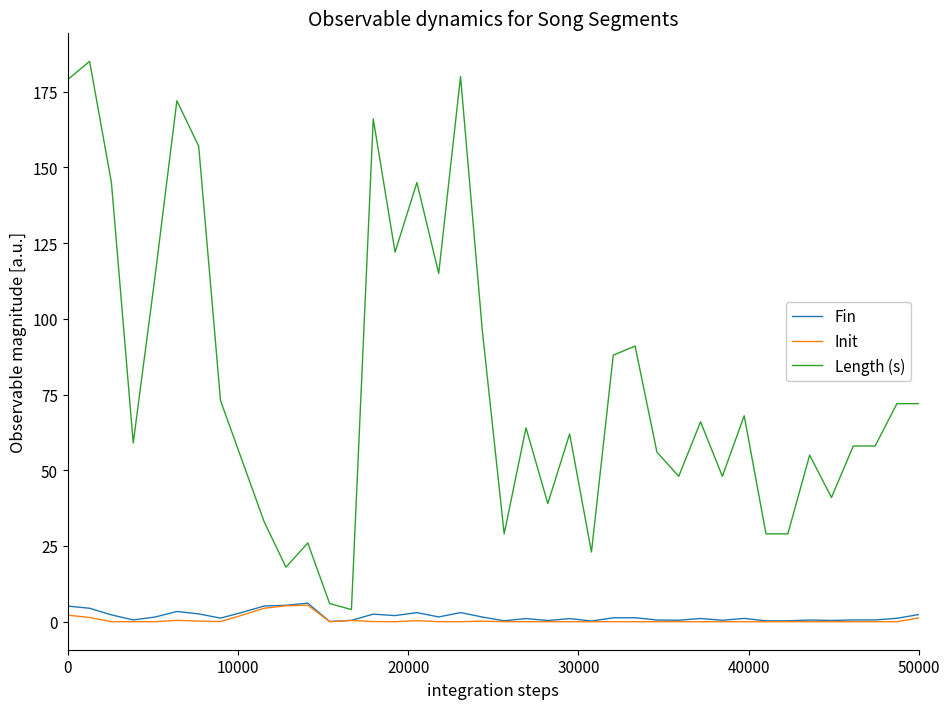

What is the highest value of the Length (s) series?

185.0